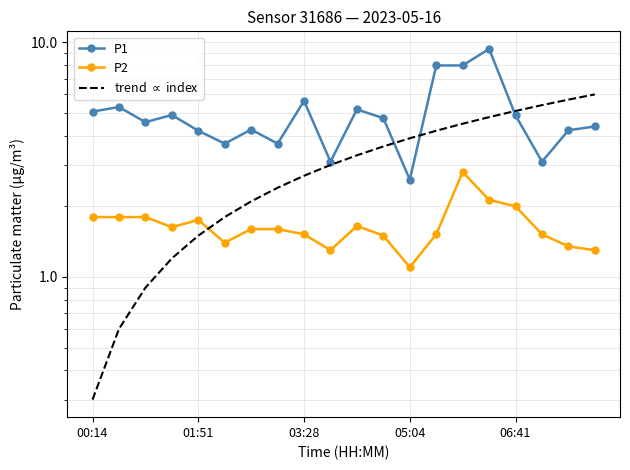

List the labels in order of trend $\propto$ index value, smallest first.

00:14, 01:51, 03:28, 05:04, 06:41, 5, 6, 7, 8, 9, 10, 11, 12, 13, 14, 15, 16, 17, 18, 19